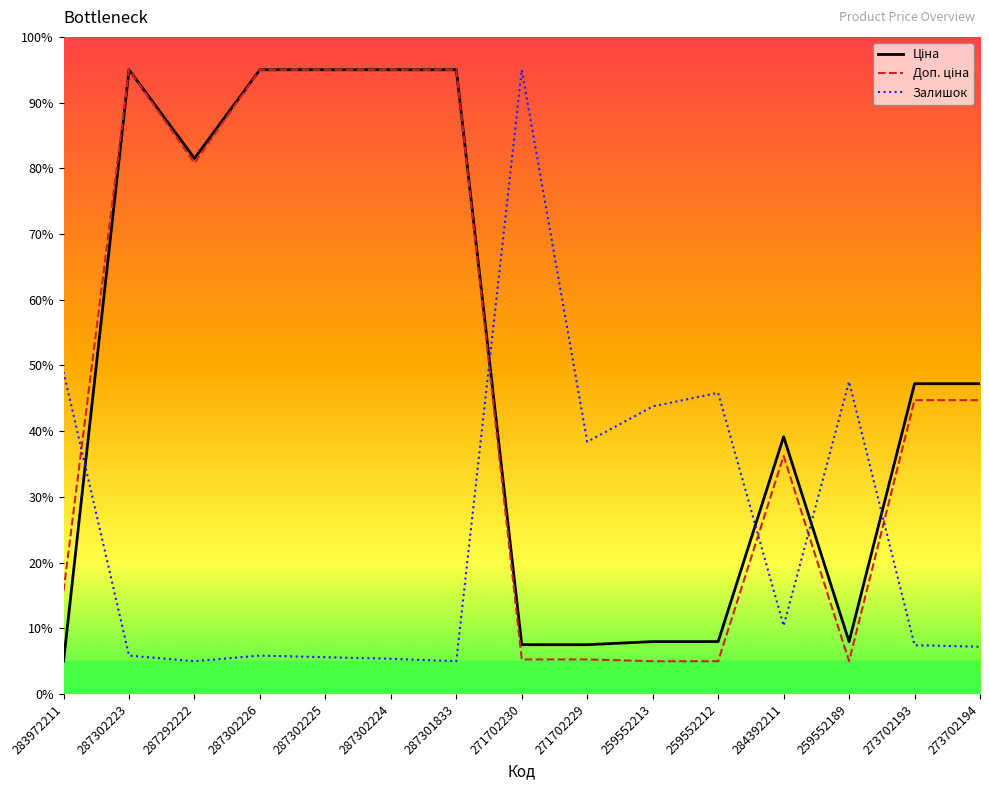

At which label does Залишок reach its peak?

271702230